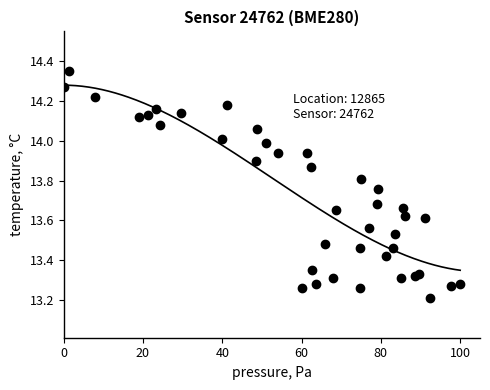

What is the range of Y values (max minus min)?

1.1